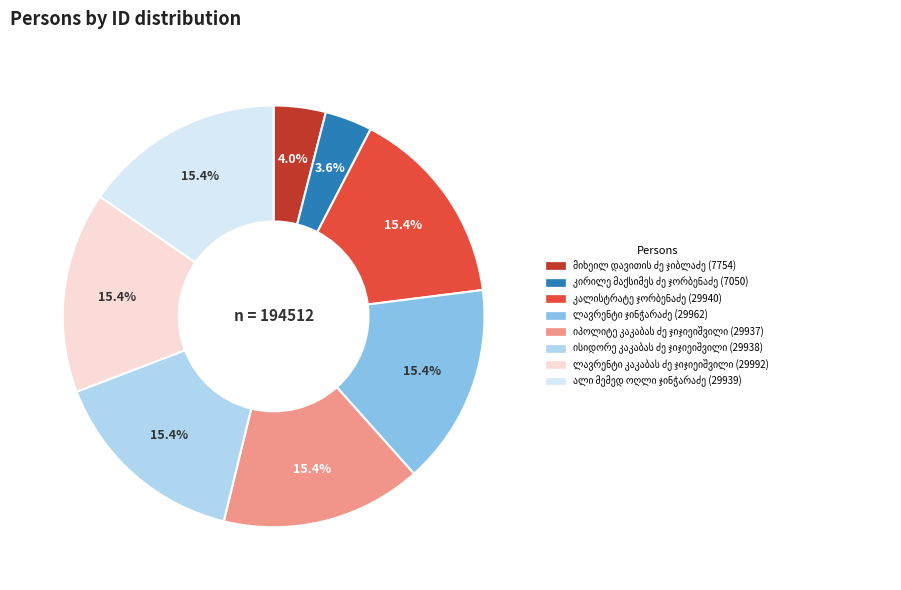

Is there any slice that represents more than half of the pie?

No